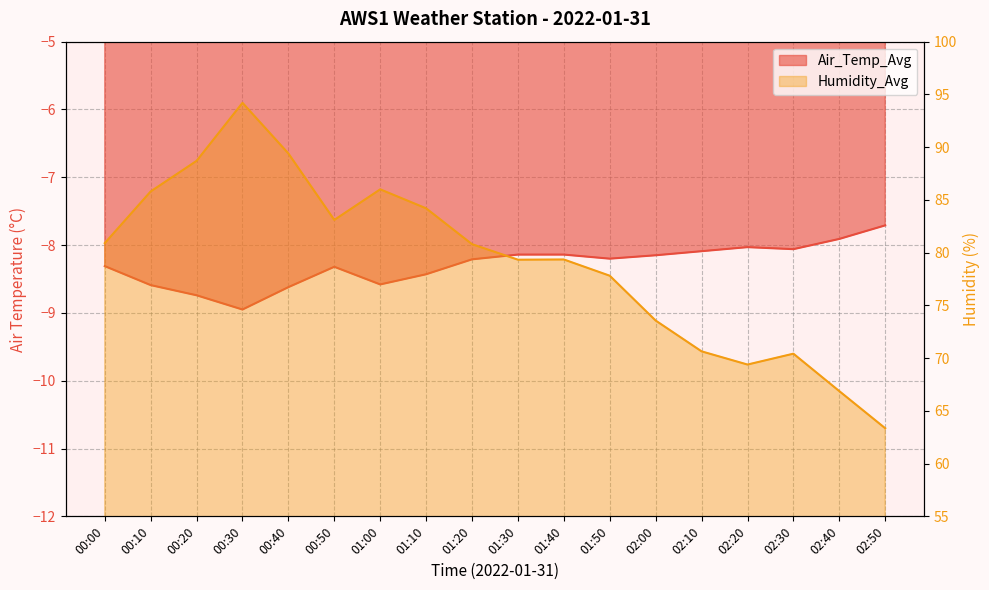

What is the label of the 7th point from the left?

01:00